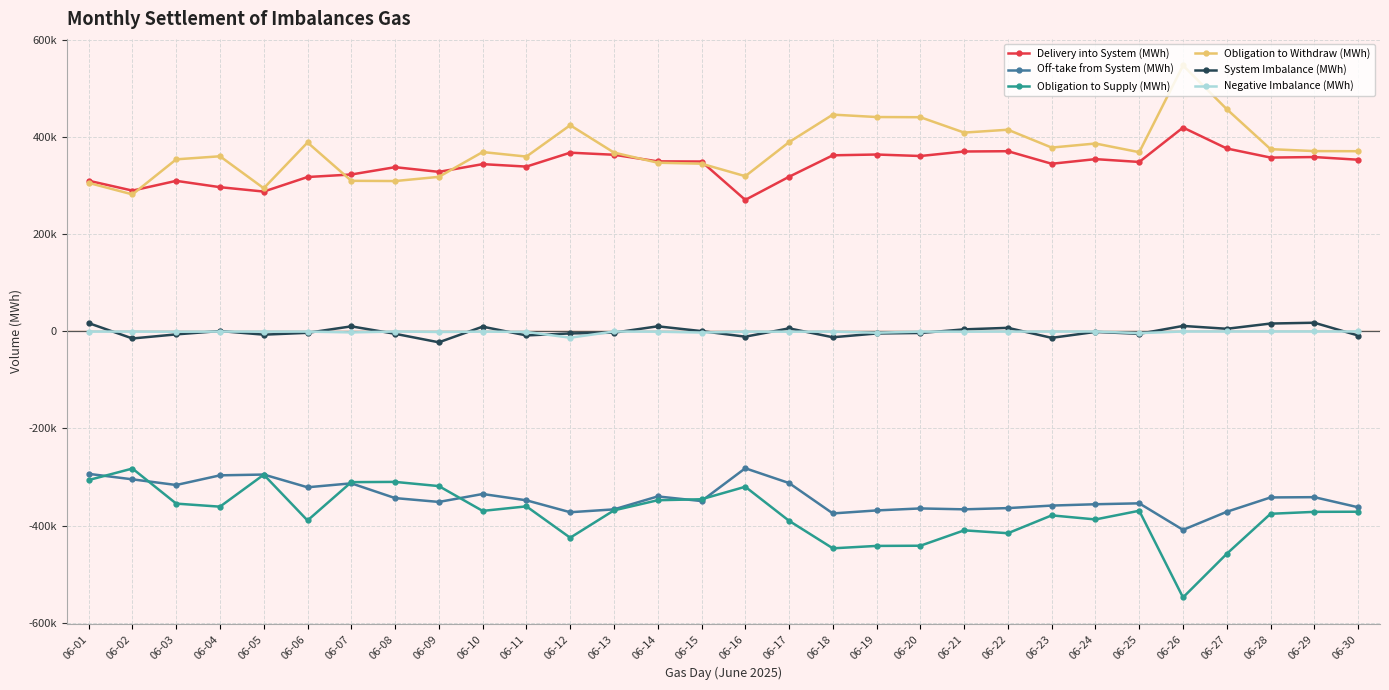

True or false: Delivery into System (MWh) has more than 2 interior local peaks.

True